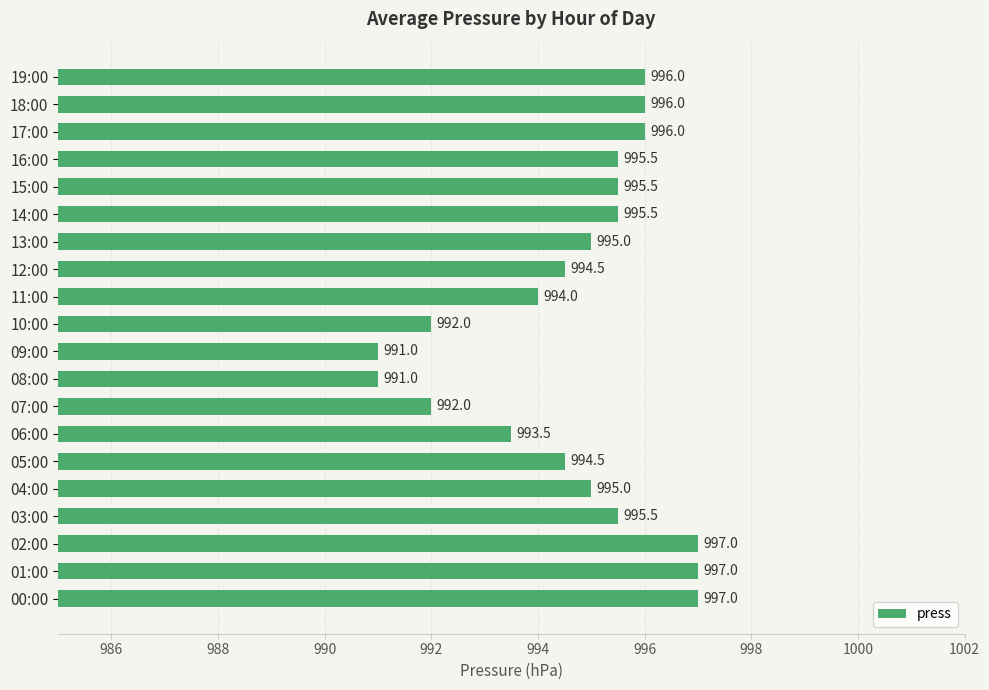

The value at 15:00 is 258.3. True or false?

False